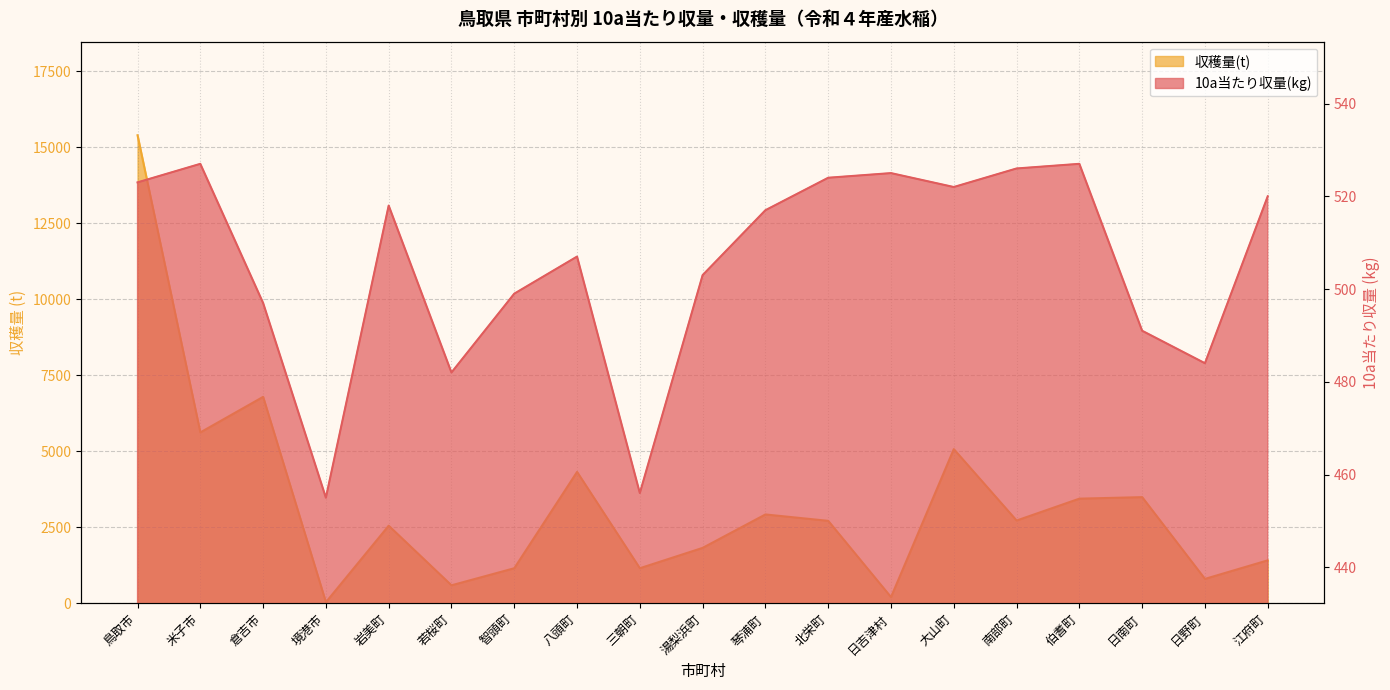

Which series has the largest total across all categories?

収穫量(t)